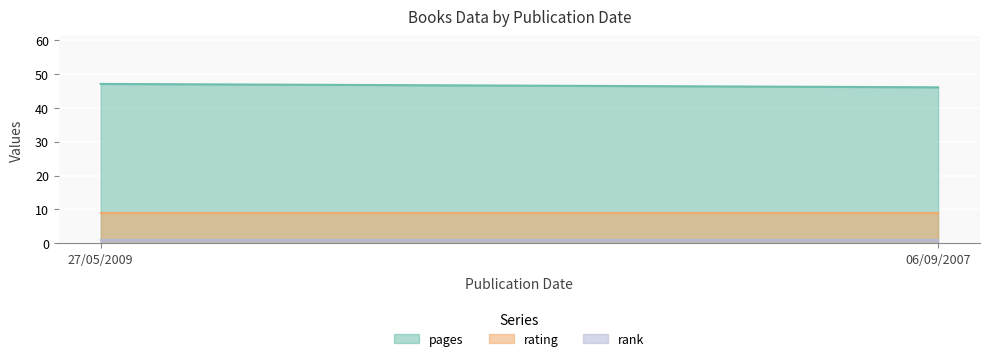

What position from the right is 06/09/2007?

1